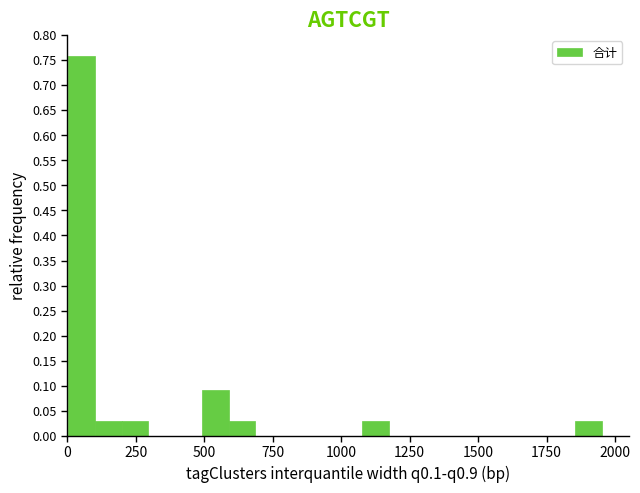

Around what value on the x-axis is the tallest bar? Give the approximate position of its centre, as read against the axis.

50